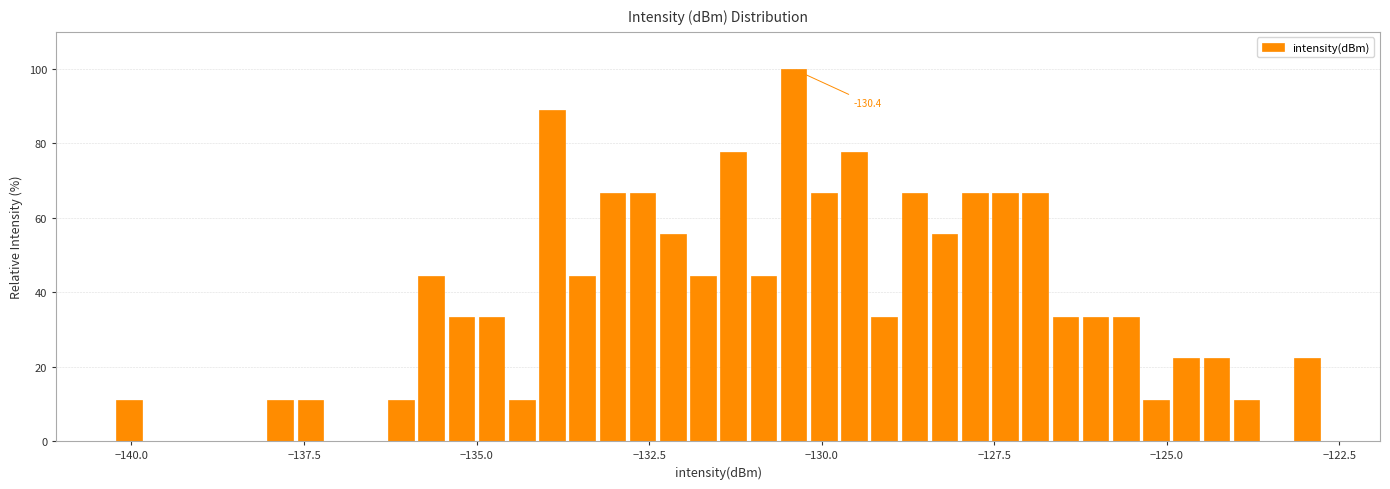

Around what value on the x-axis is the tallest bar? Give the approximate position of its centre, as read against the axis.

-130.5